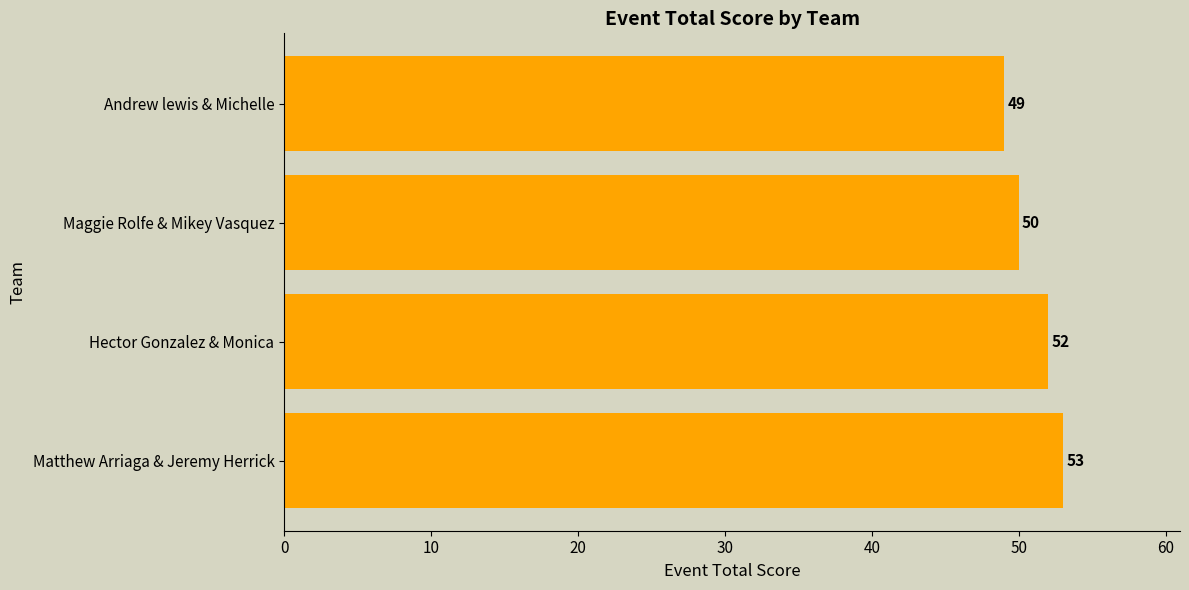

What is the ratio of the value at Andrew lewis & Michelle to the value at Maggie Rolfe & Mikey Vasquez?

1.0